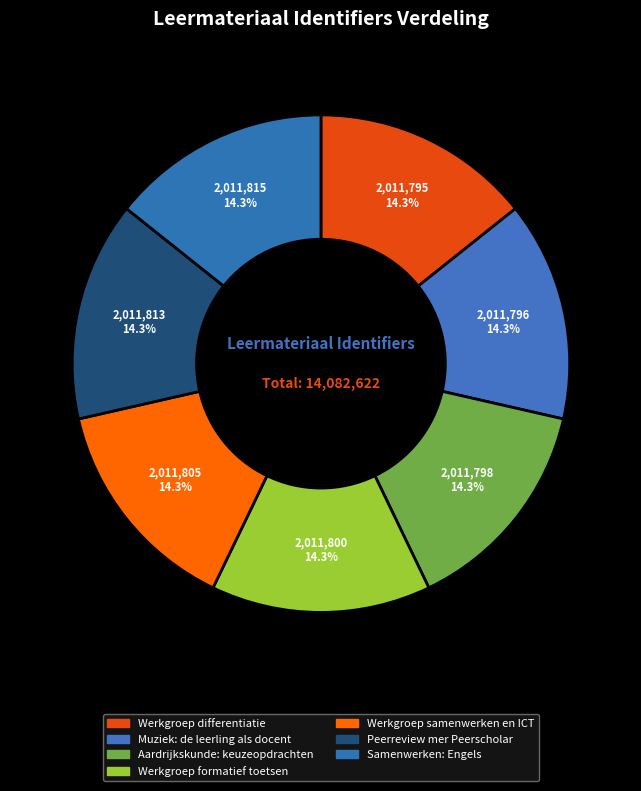

Is it true that Werkgroep formatief toetsen is 21% of the pie?

False